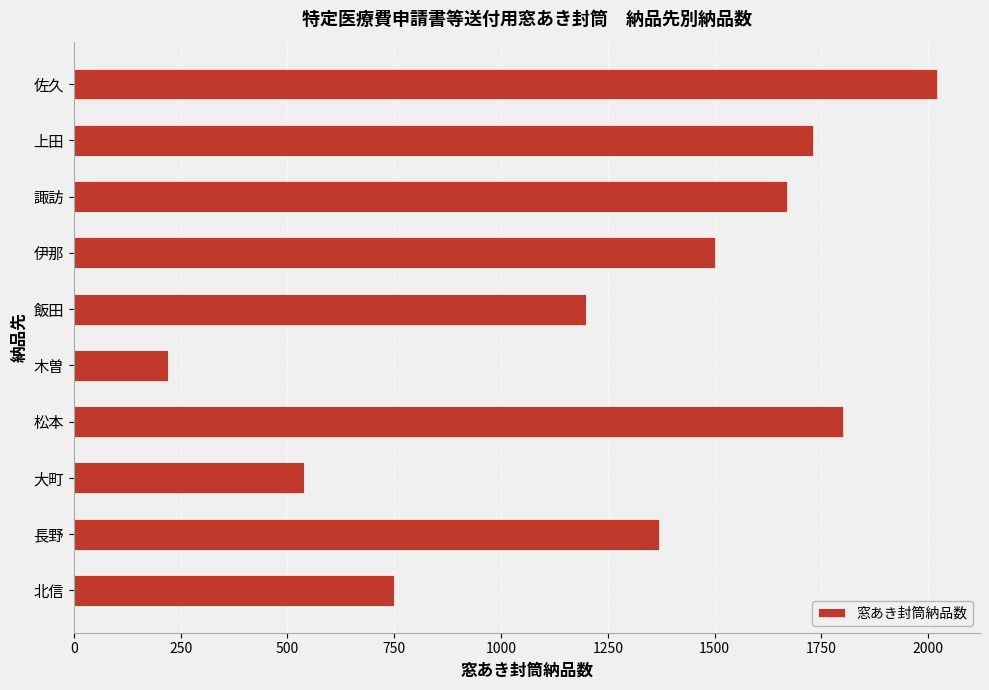

What is the greatest value displayed?

2020